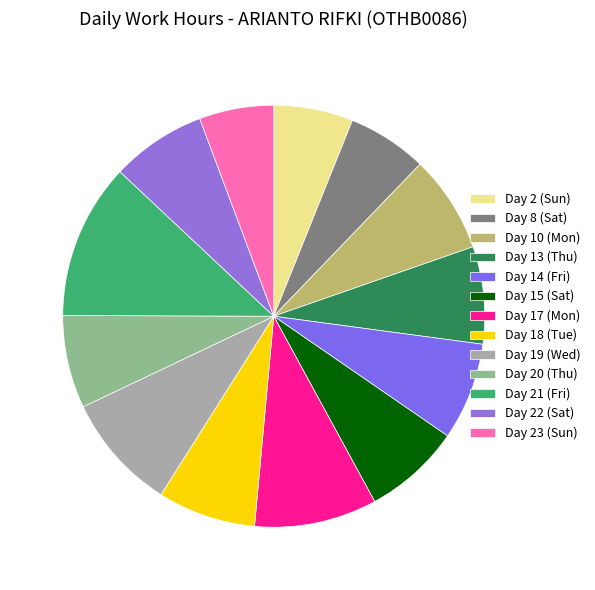

Count the number of slices in the pie.

13